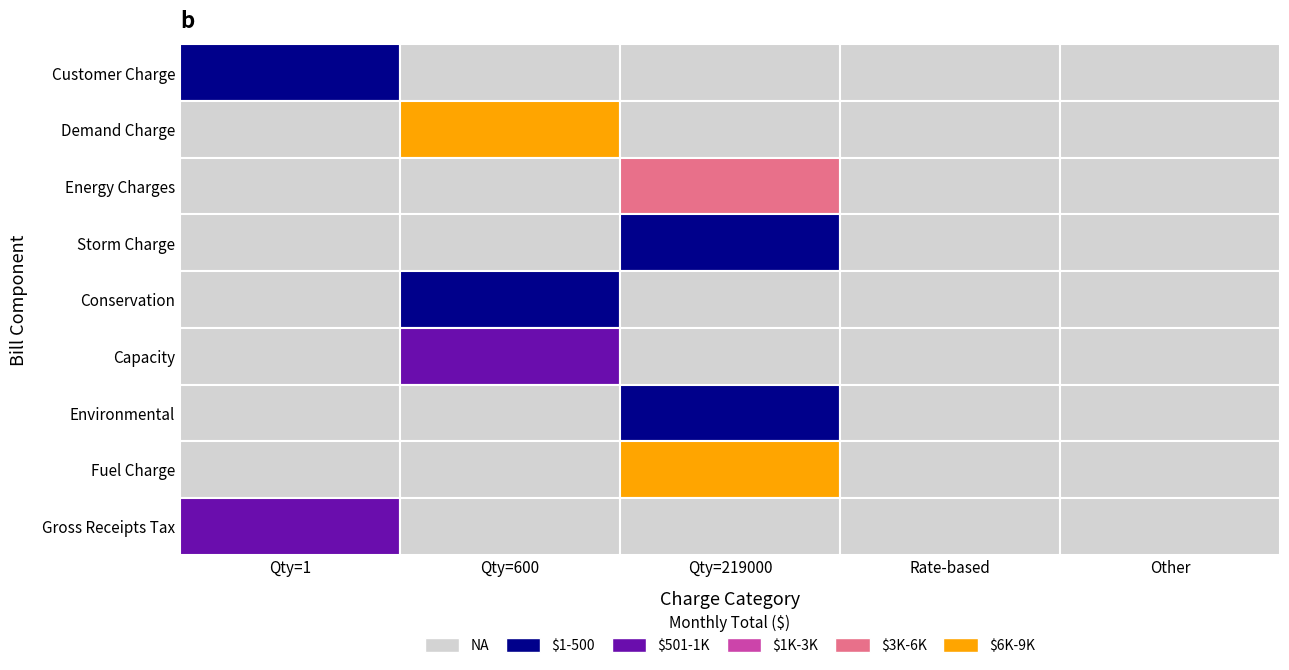

Is the value of Storm Charge at 1 greater than the value of Fuel Charge at 1?

No